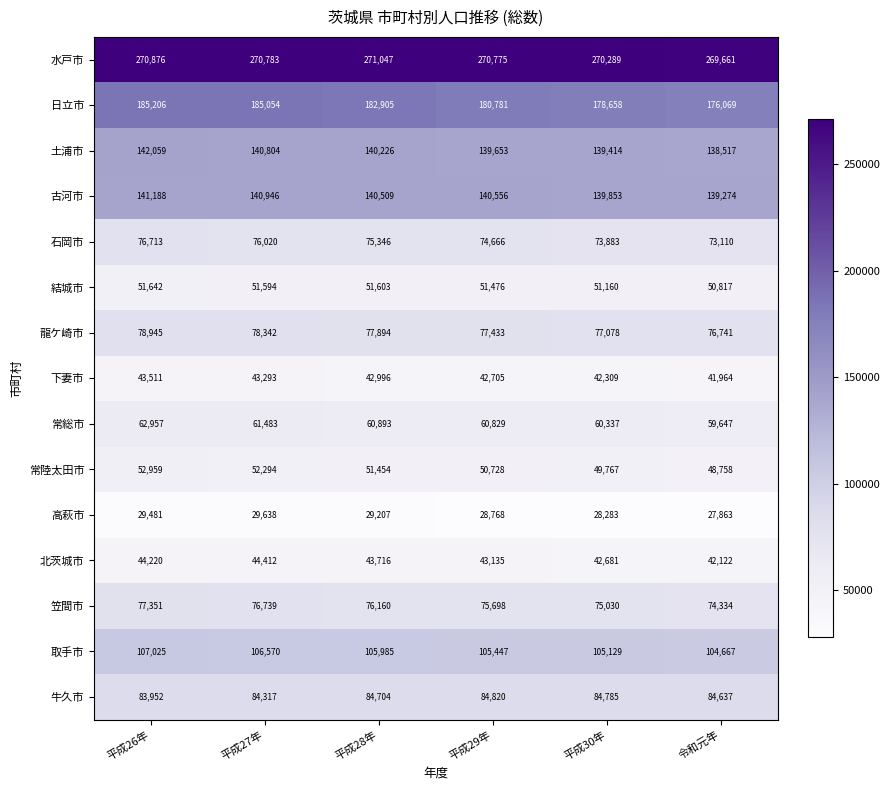

At which label does 龍ケ崎市 first exceed 77894?

平成26年